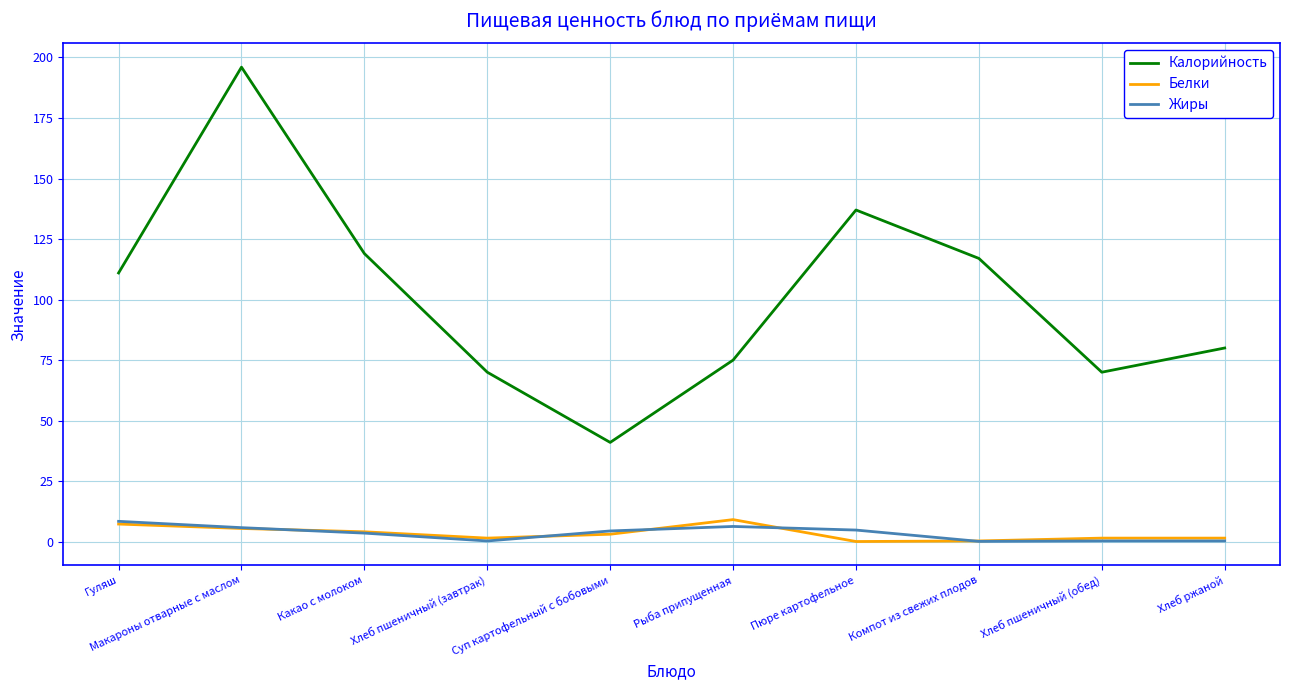

Which series has the largest total across all categories?

Калорийность